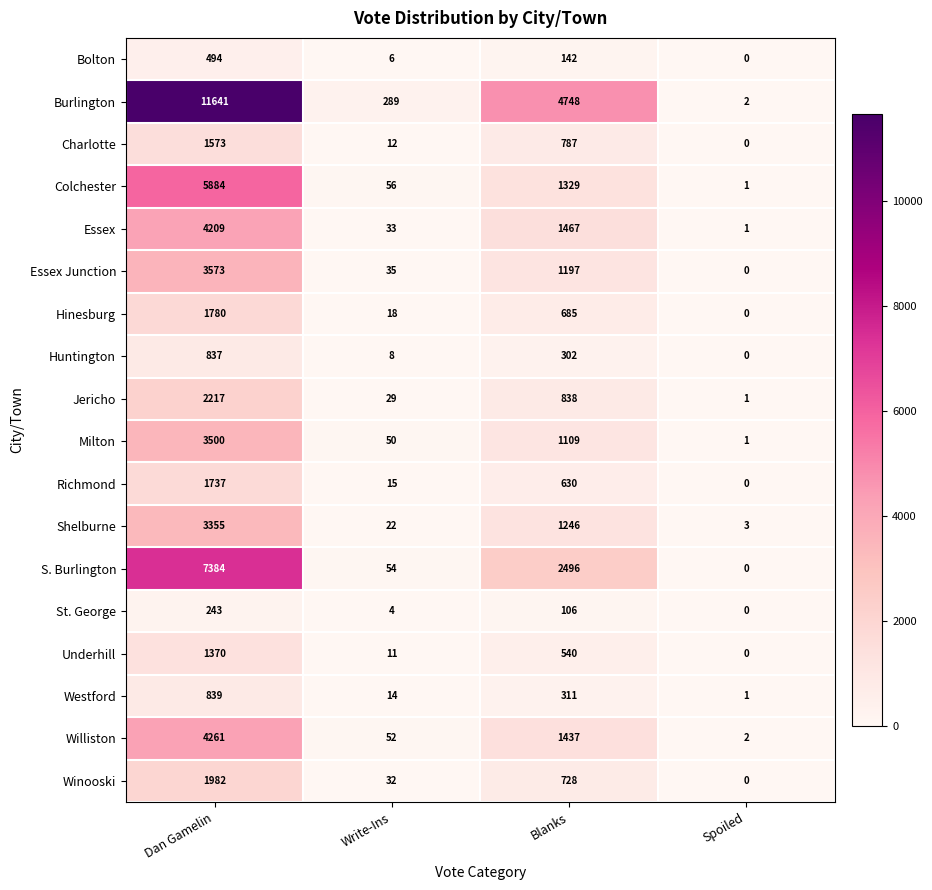

Which series has the widest spread of values?

Burlington